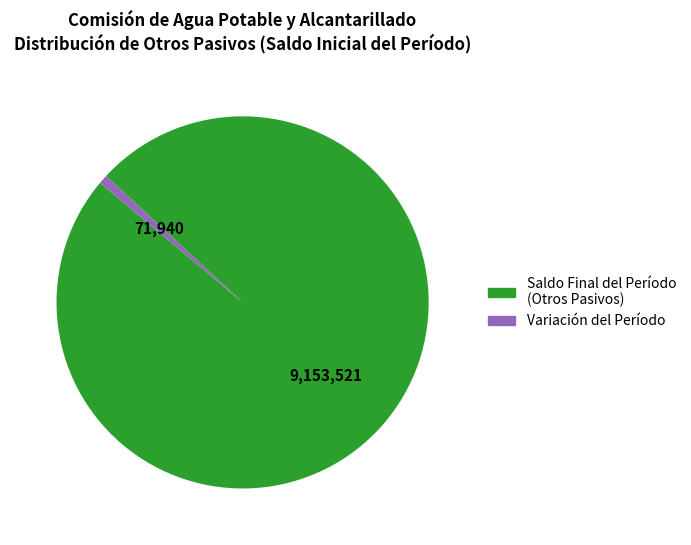

Is there any slice that represents more than half of the pie?

Yes